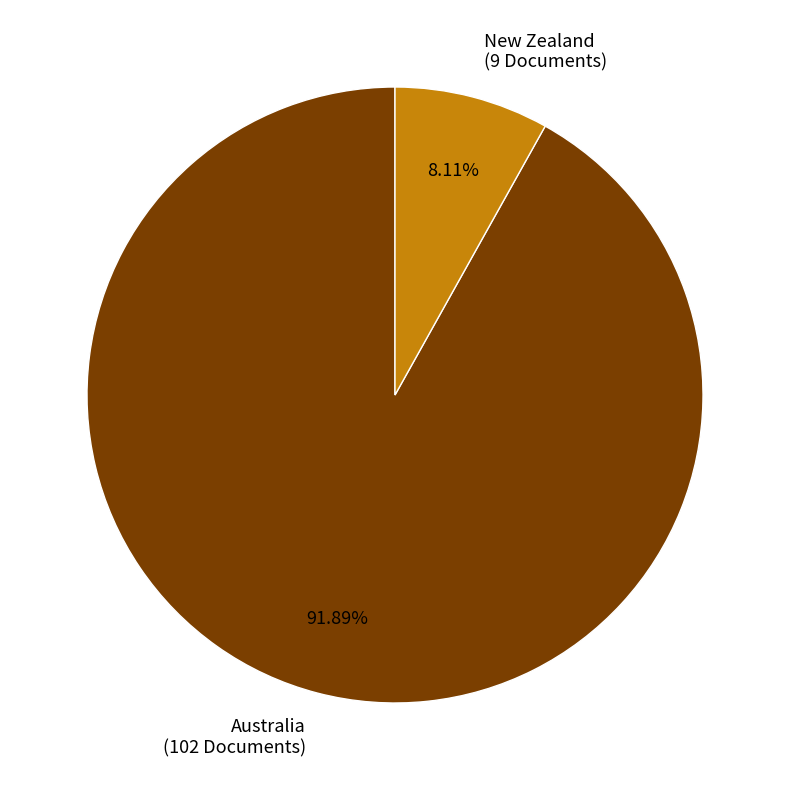

What percentage is NOT represented by Australia?

8.1%